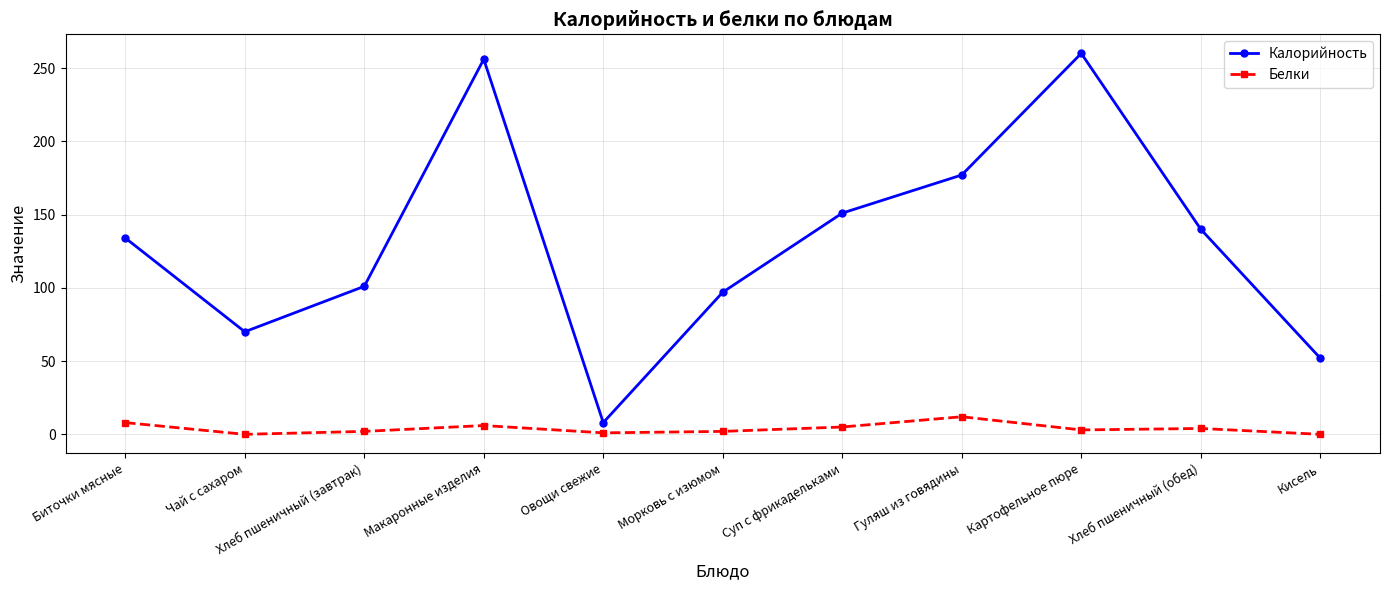

The Калорийность series shows 260 at Картофельное пюре. True or false?

True